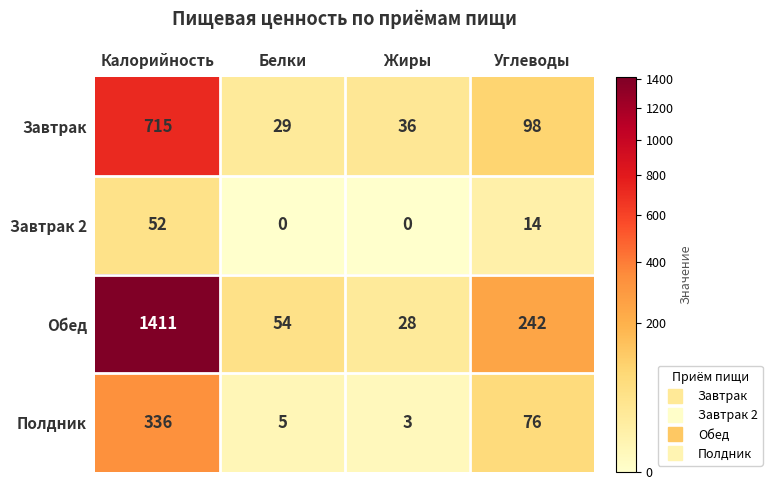

How many categories are shown in the chart?

4